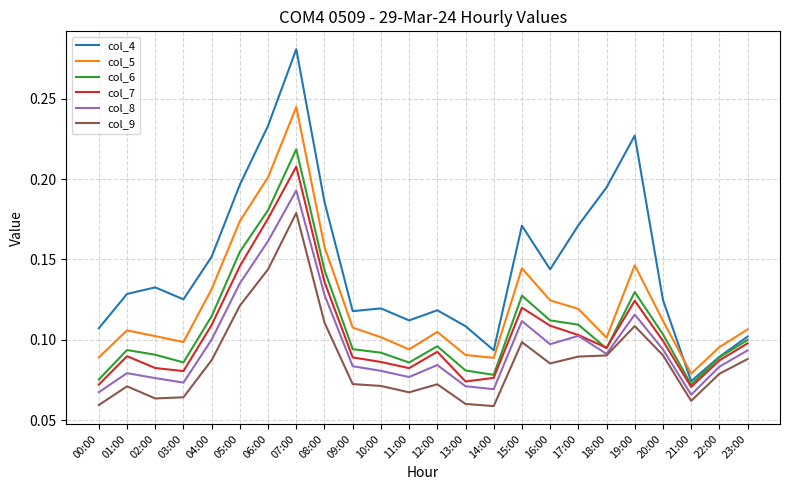

At which category is the sum across all series the highest?

07:00